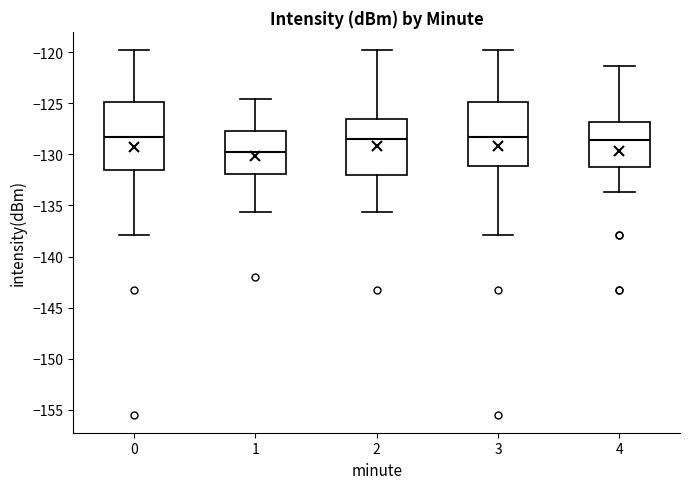

Reading left to right, read every box against the y-axis: the position of its median line, the range the box covers, and the ends of its whiskers. The values are not printed on the chart, so give them approximately, as read against the axis.

0: median -128.5, box -131.5 to -125.0, whiskers -138.0 to -120.0
1: median -130.0, box -132.0 to -127.5, whiskers -135.5 to -124.5
2: median -128.5, box -132.0 to -126.5, whiskers -135.5 to -120.0
3: median -128.5, box -131.0 to -125.0, whiskers -138.0 to -120.0
4: median -128.5, box -131.5 to -127.0, whiskers -133.5 to -121.5